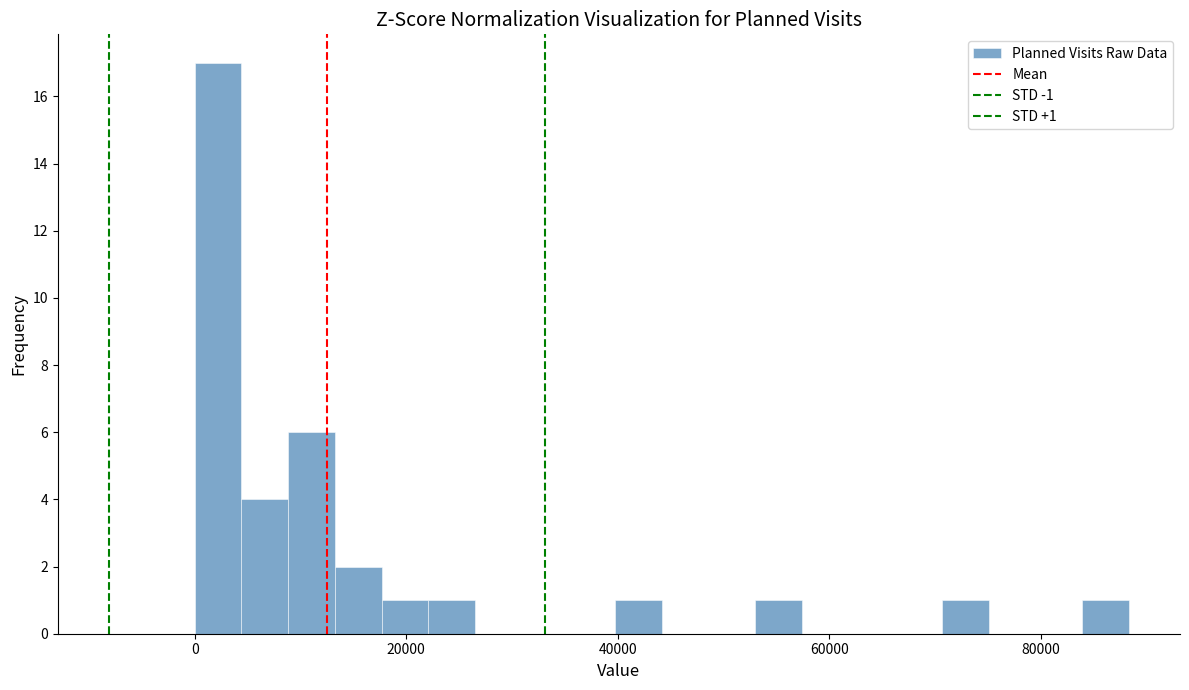

Read against the x-axis, roughly where is the centre of the tallest bar?

2000